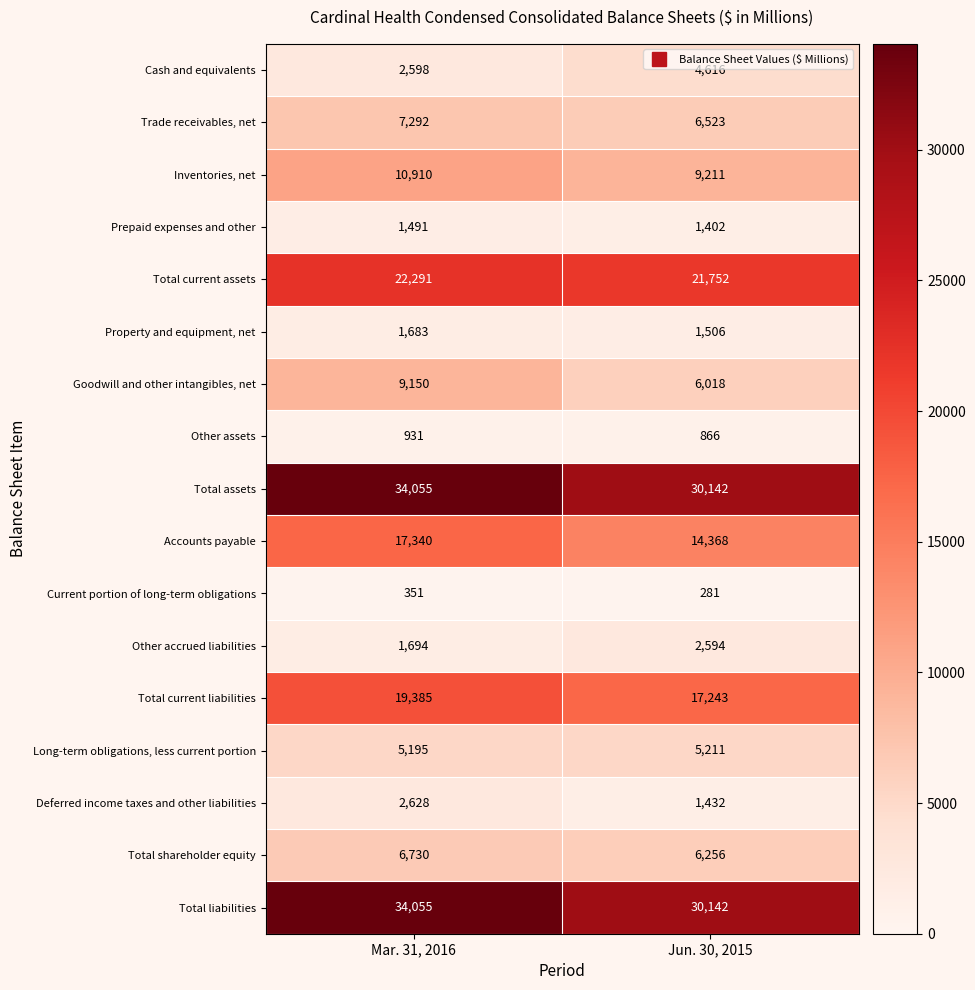

What is the maximum value shown in the chart?

34055